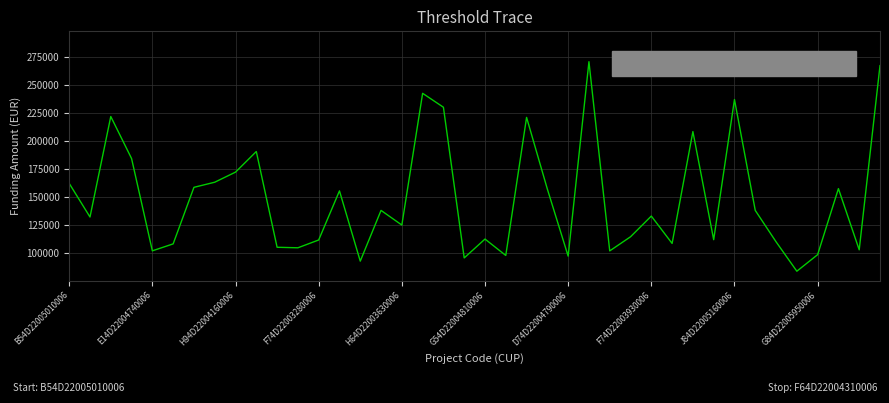

What is the maximum value shown in the chart?

271170.8